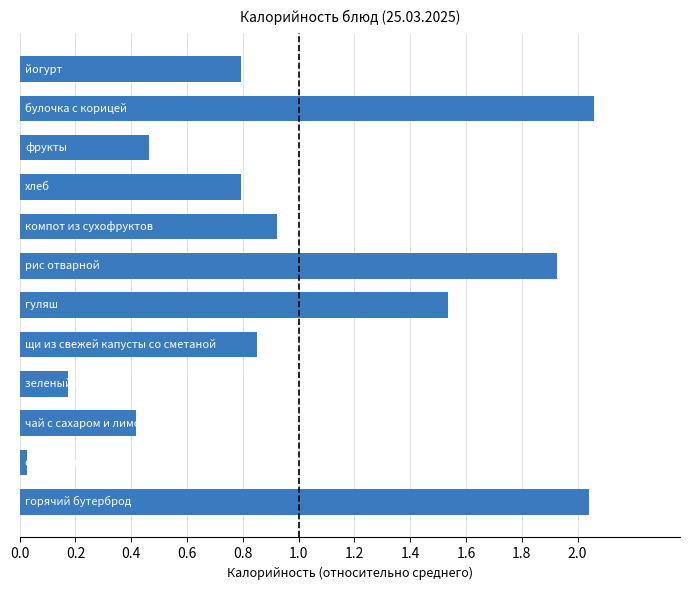

What is the average value?

1.0